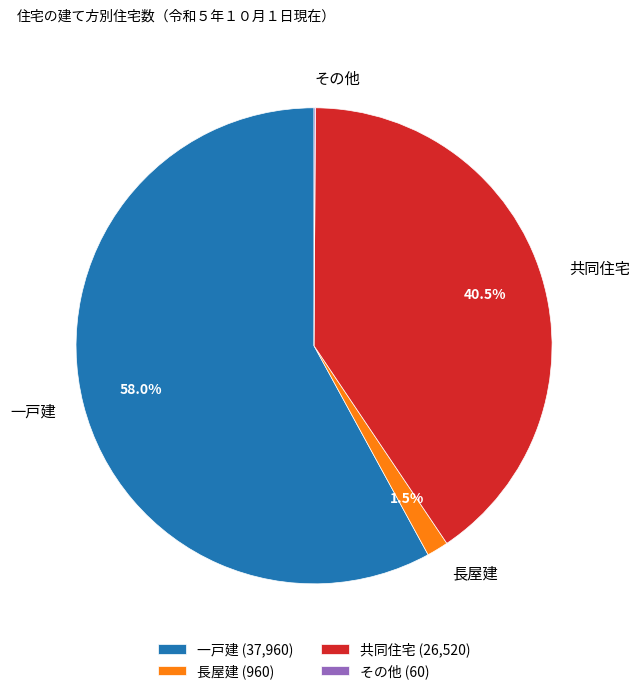

Combined, do 長屋建 and 一戸建 account for over 50%?

Yes